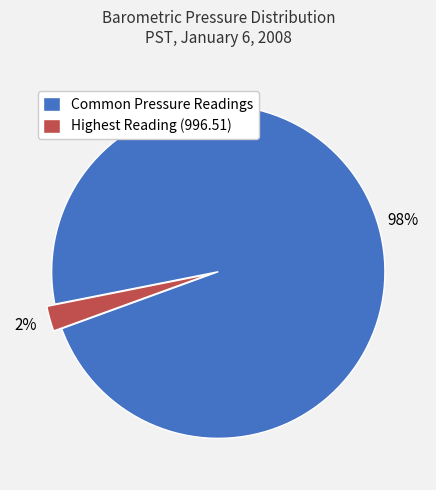

Is there any slice that represents more than half of the pie?

Yes